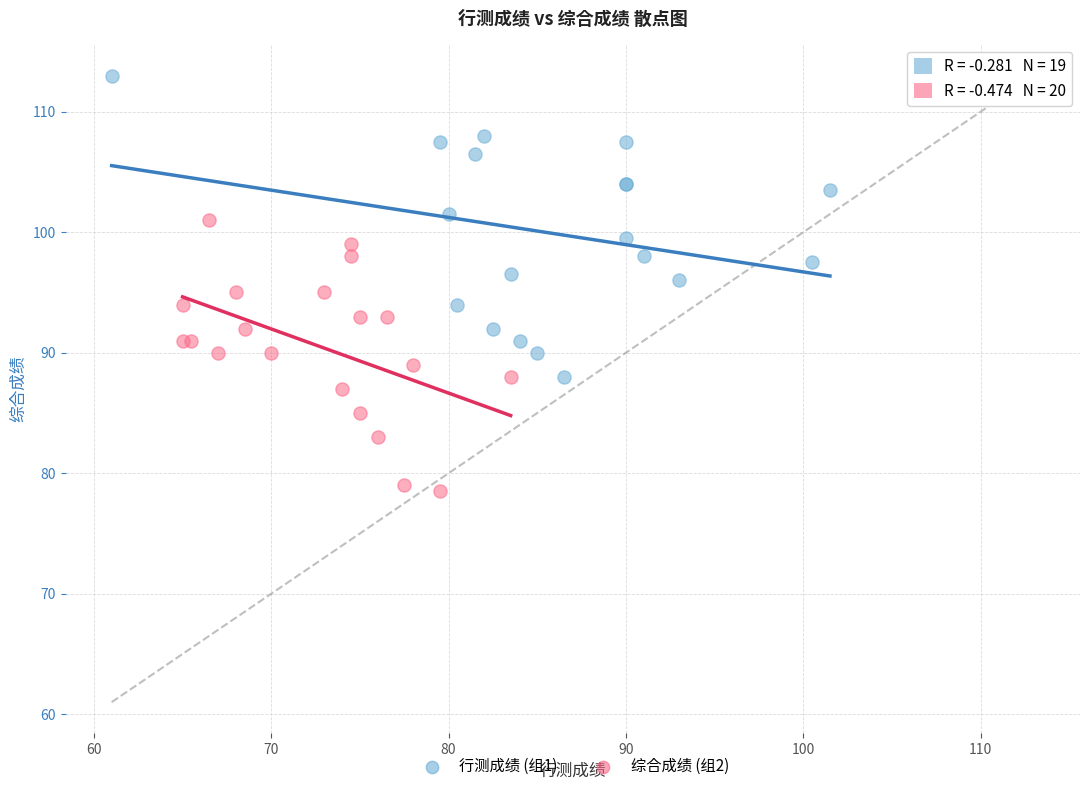

Which series has the largest Y range (max minus min)?

行测成绩 (组1)